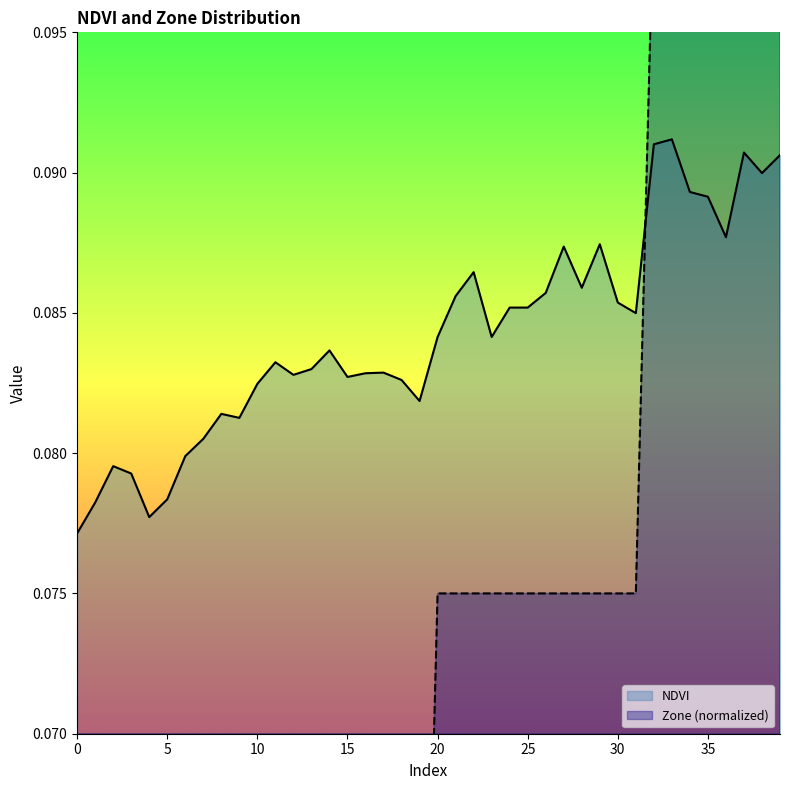

The Zone (normalized) series shows 0.1 at 35. True or false?

True